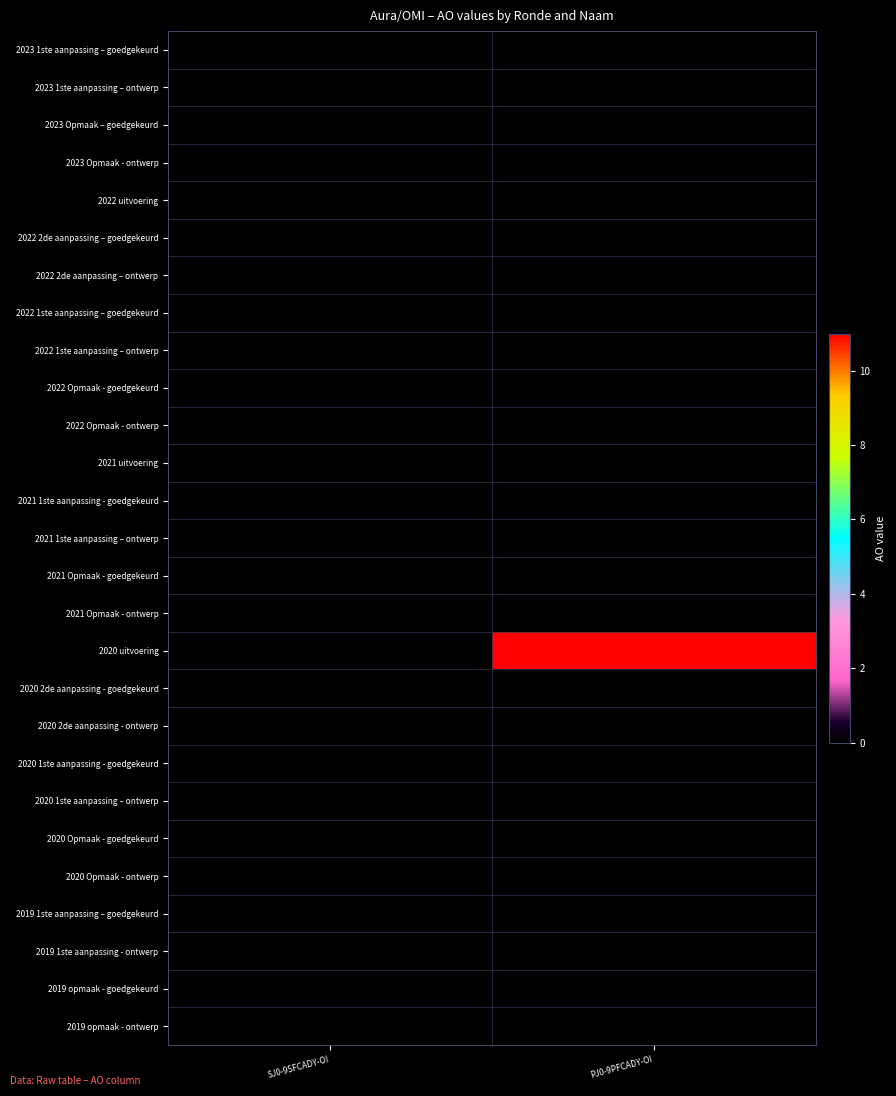

At which category is the sum across all series the highest?

PJ0-9PFCADY-OI